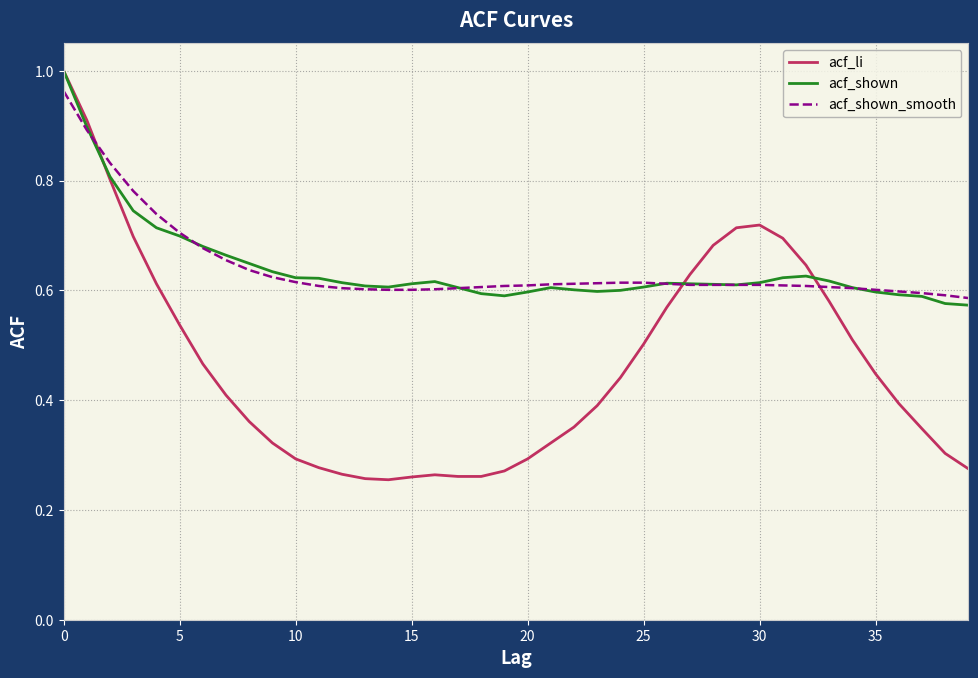

Which series has the largest range (max minus min)?

acf_li